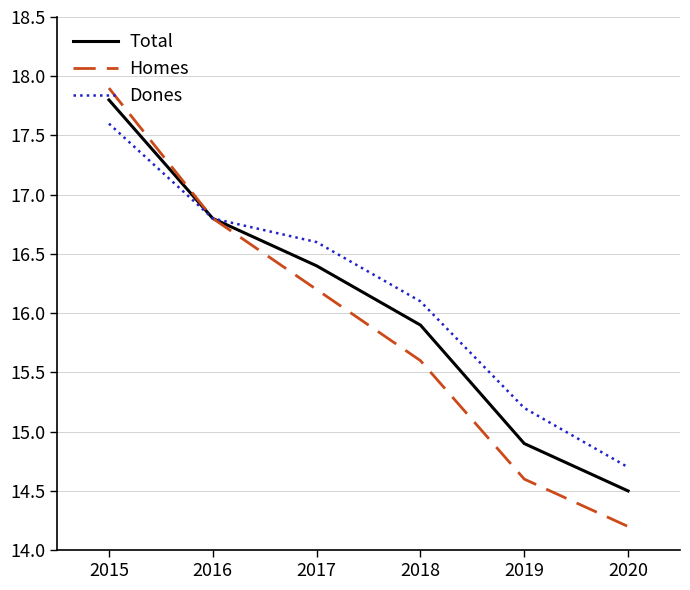

Does the chart display data point markers on the line(s)?

No